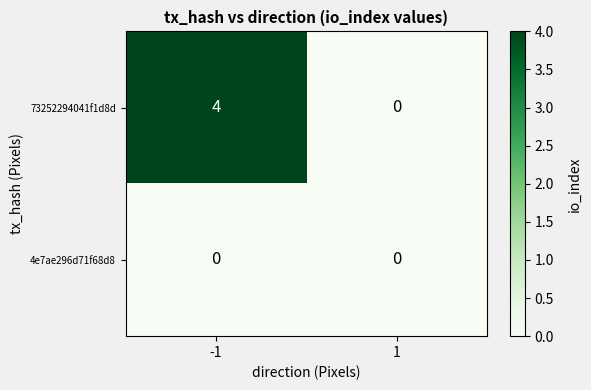

The 4e7ae296d71f68d8 series shows 0 at -1. True or false?

True